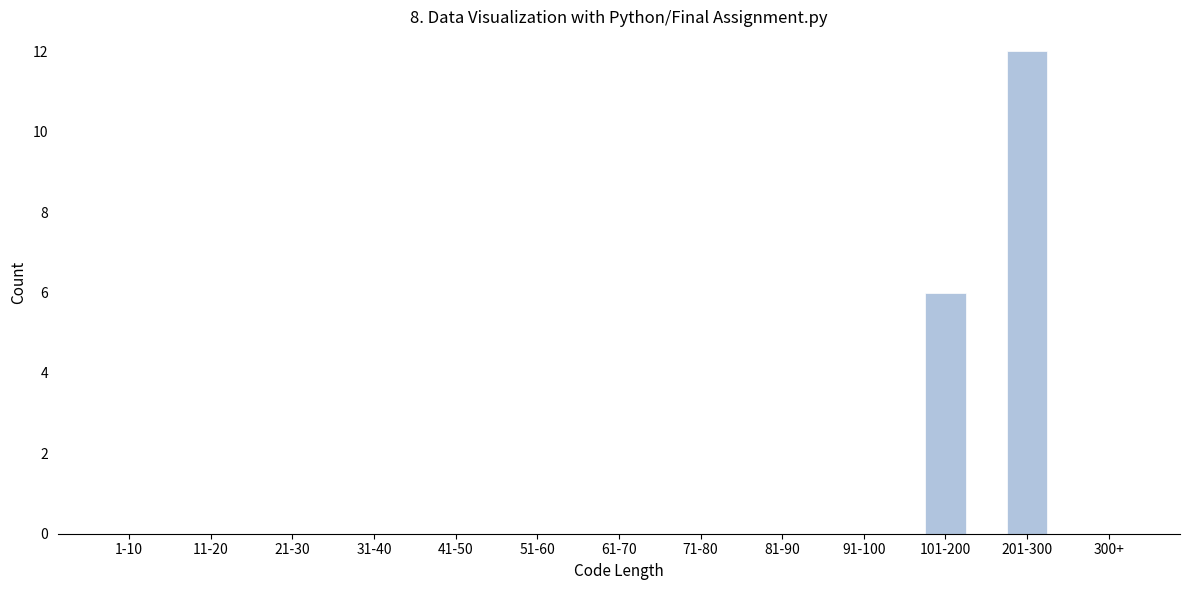

Reading left to right, transcribe all the data shown in this chart.

1-10=0	11-20=0	21-30=0	31-40=0	41-50=0	51-60=0	61-70=0	71-80=0	81-90=0	91-100=0	101-200=6	201-300=12	300+=0